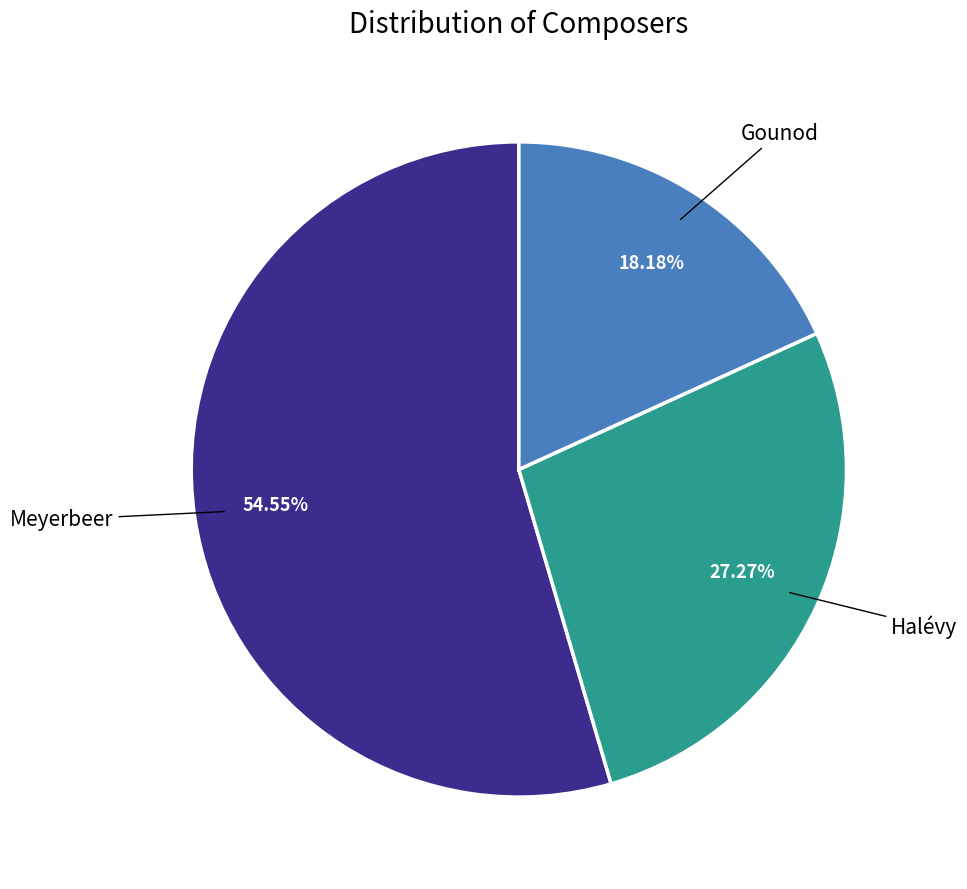

Is there a majority slice in this chart?

Yes